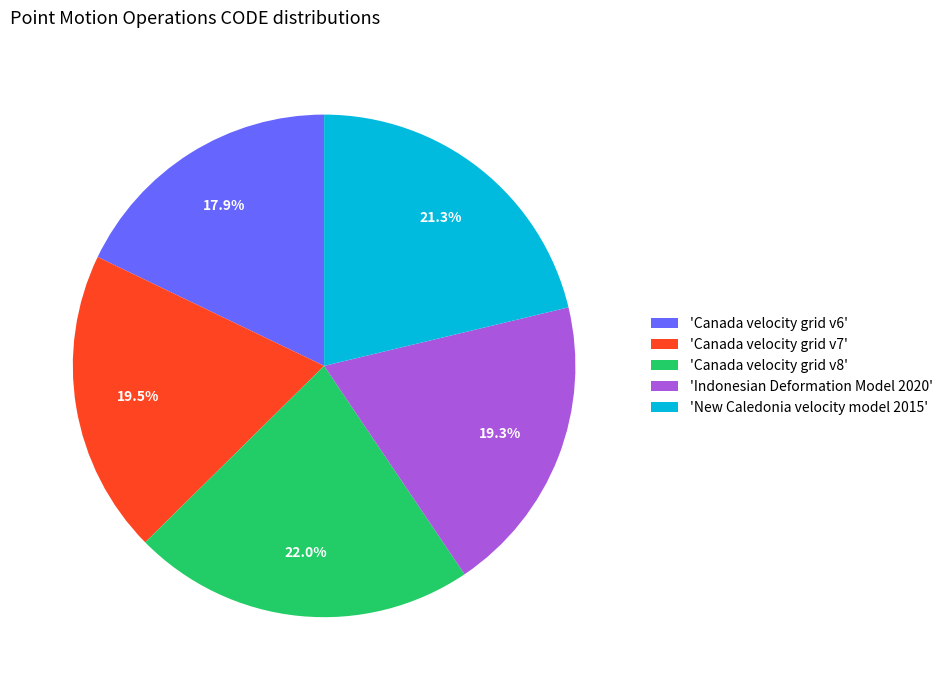

What is the largest slice in the pie chart?

'Canada velocity grid v8'